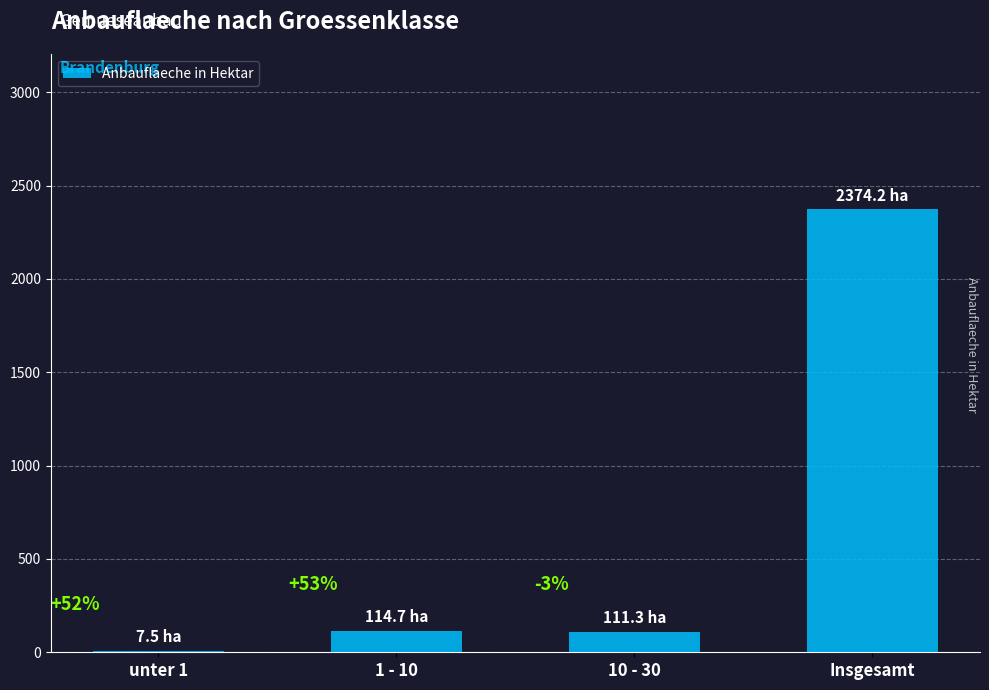

Approximately how many times larger is the value at unter 1 compared to 1 - 10?

0.1